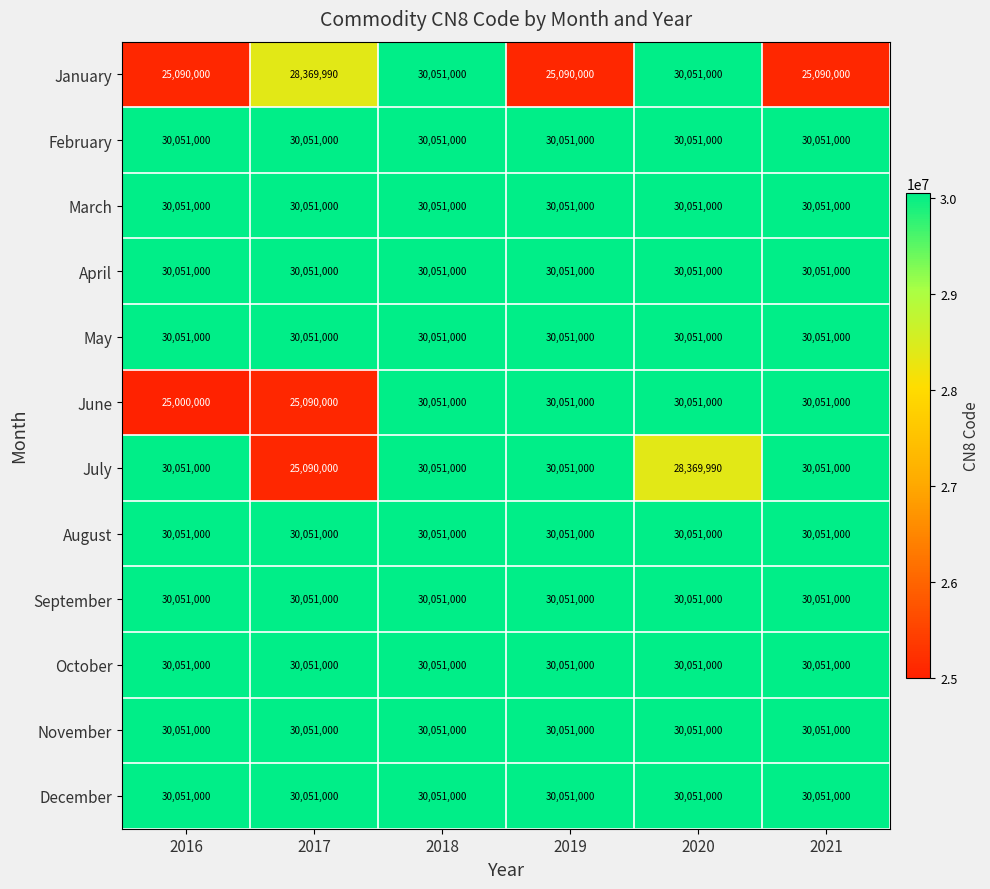

Count the January values in the range 25090000 to 30051000.

6